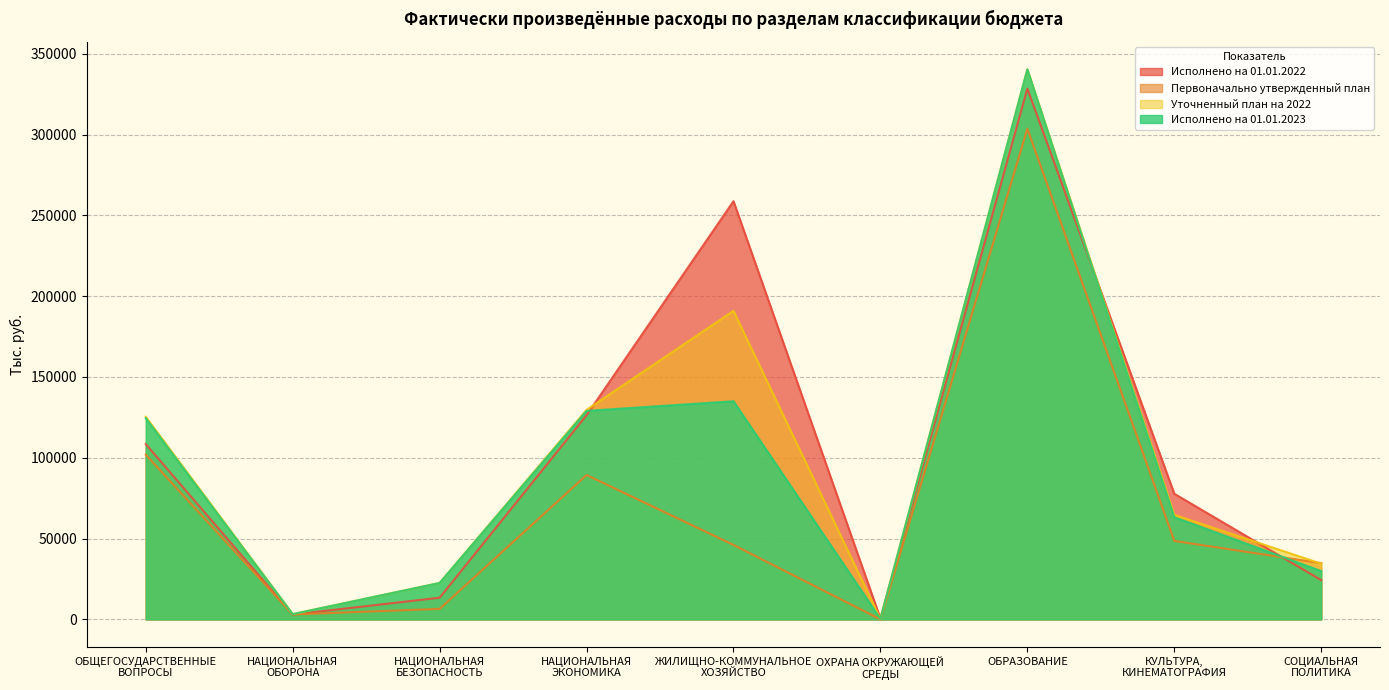

How many lines are shown in the chart?

4